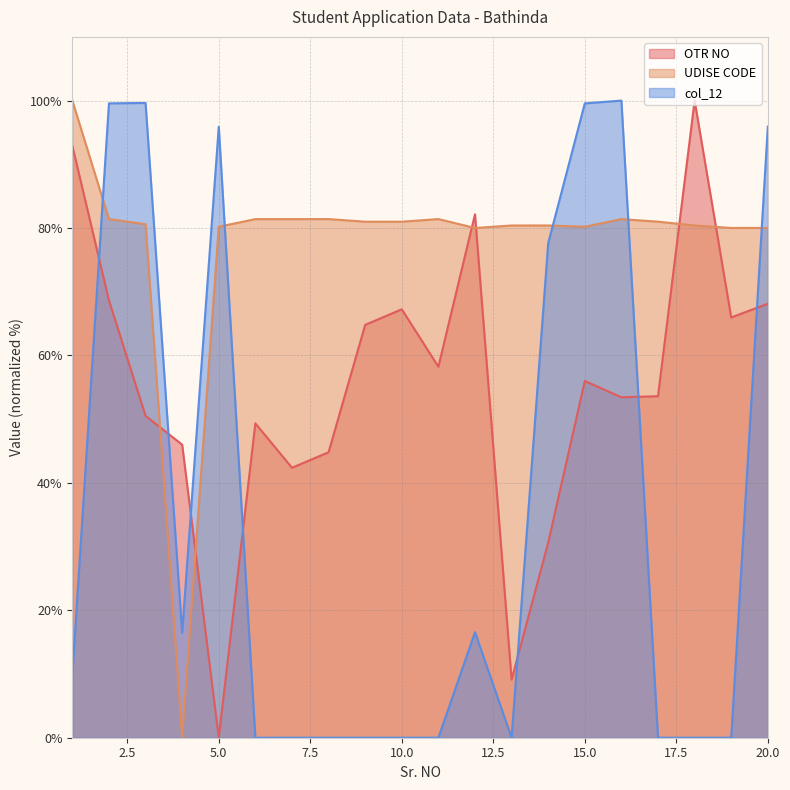

At 17, list the series in order from smallest to largest.

col_12, OTR NO, UDISE CODE